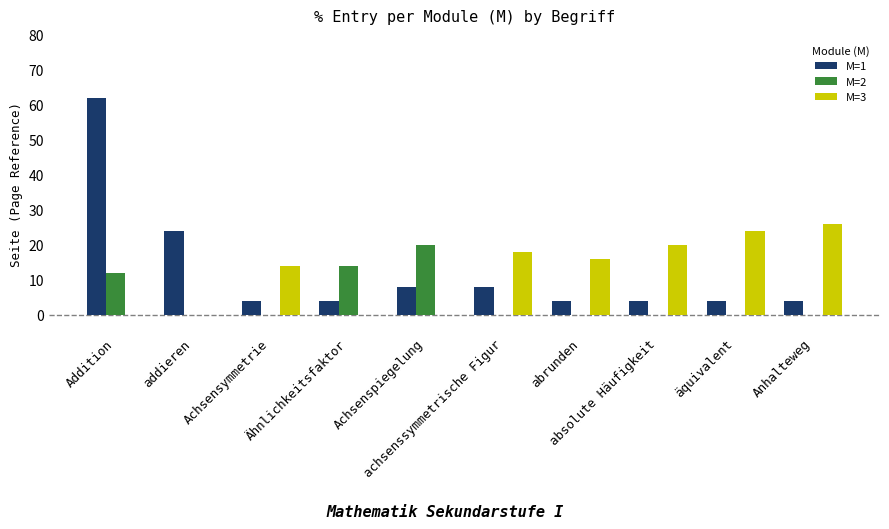

What is the sum of all M=1 values?

126